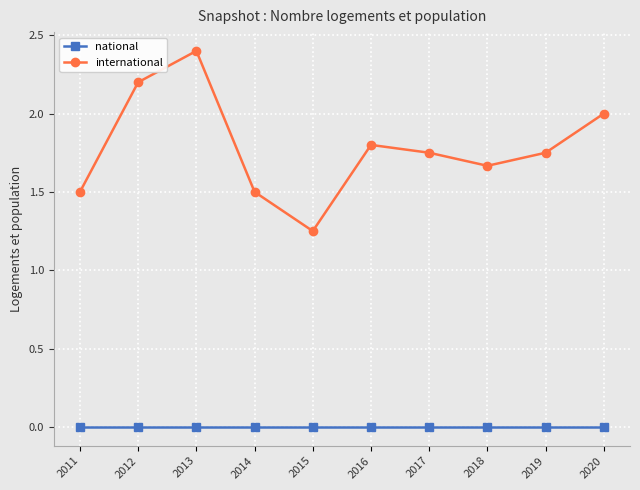

Is it true that international equals 0.4 at 2019?

False